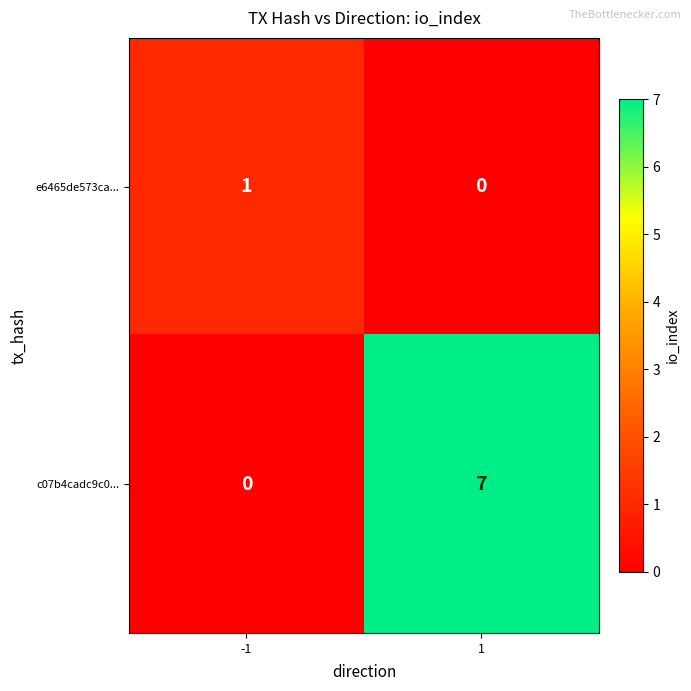

What is the maximum value shown in the chart?

7